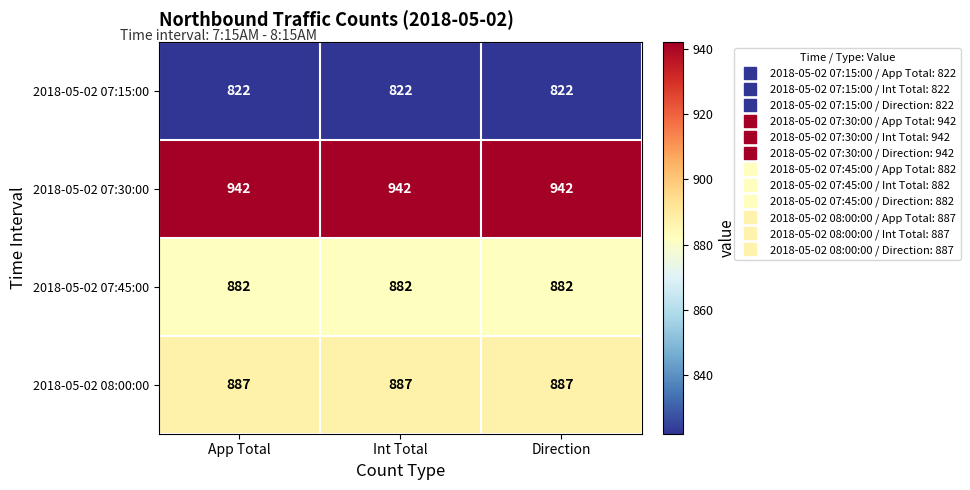

What is the approximate value of 2018-05-02 07:15:00 at Direction?

822